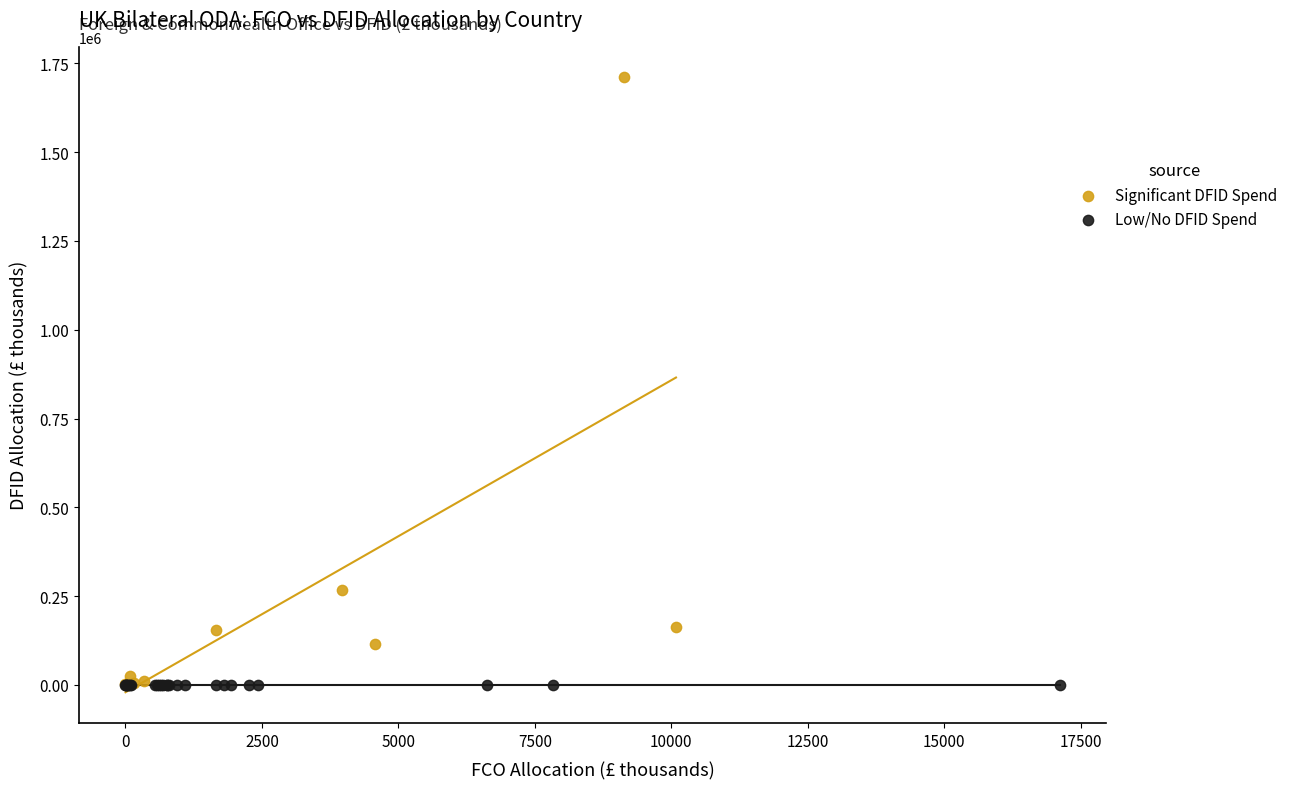

Which series contains the highest Y value?

Significant DFID Spend